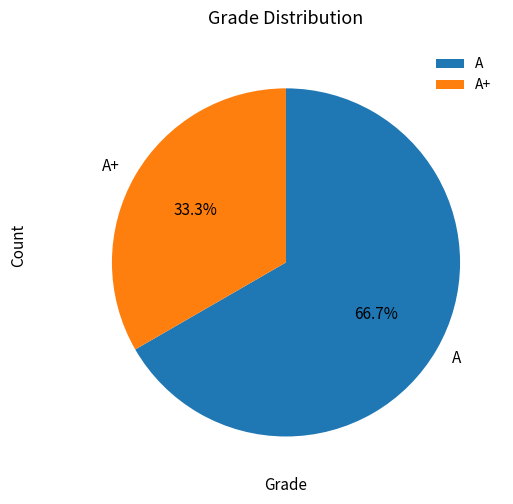

Which has a higher value, A+ or A?

A